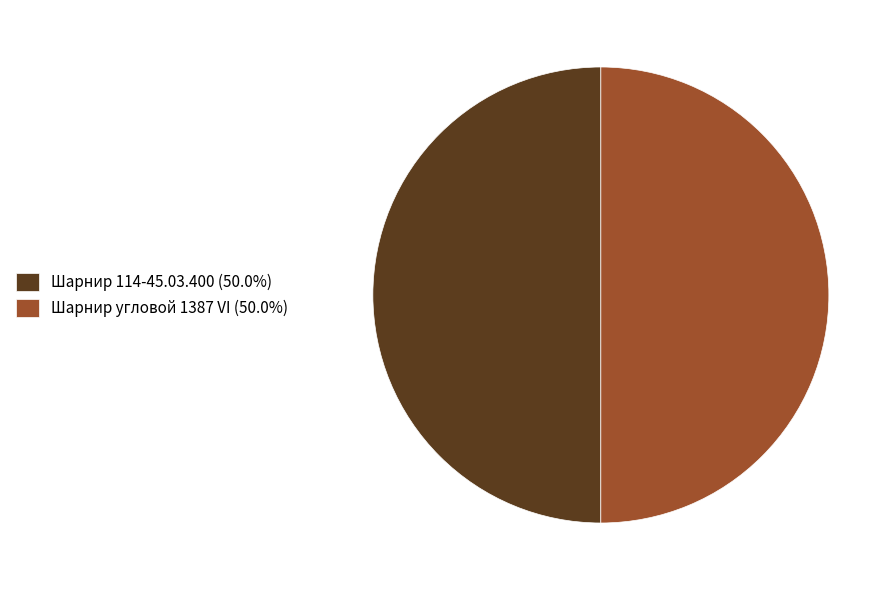

True or false: Шарнир угловой 1387 VI accounts for 44% of the total.

False